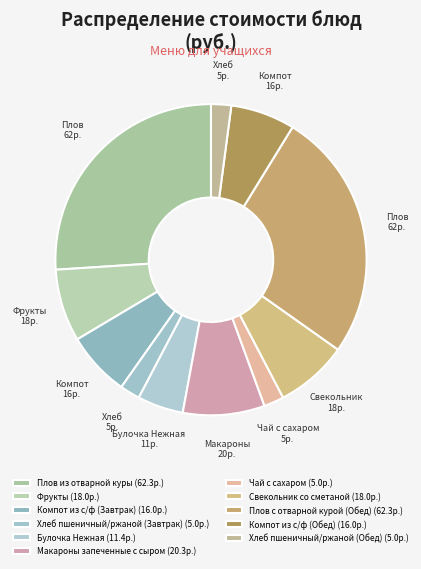

How many segments does this pie chart have?

11